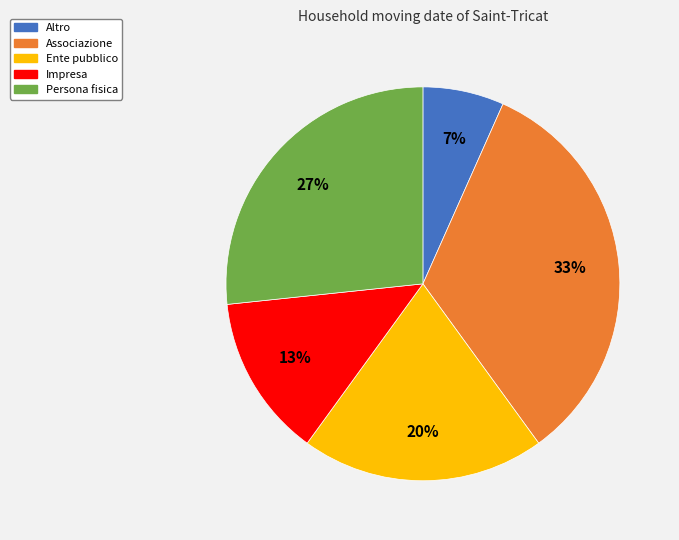

Rank the categories by value from lowest to highest.

Altro, Impresa, Ente pubblico, Persona fisica, Associazione